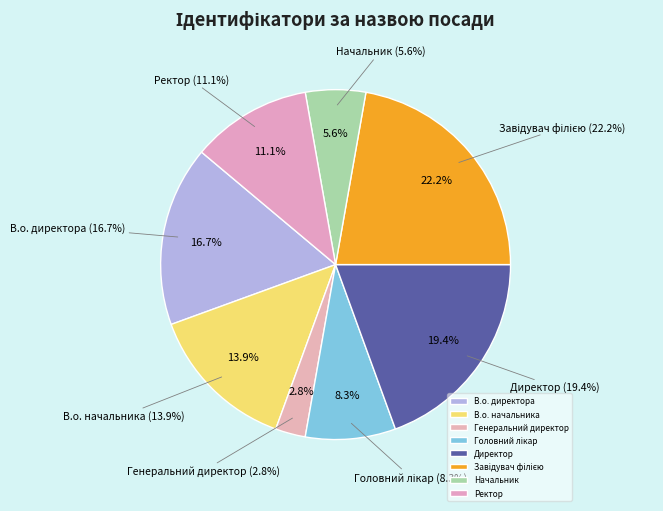

Does Головний лікар represent more than half of the total?

No